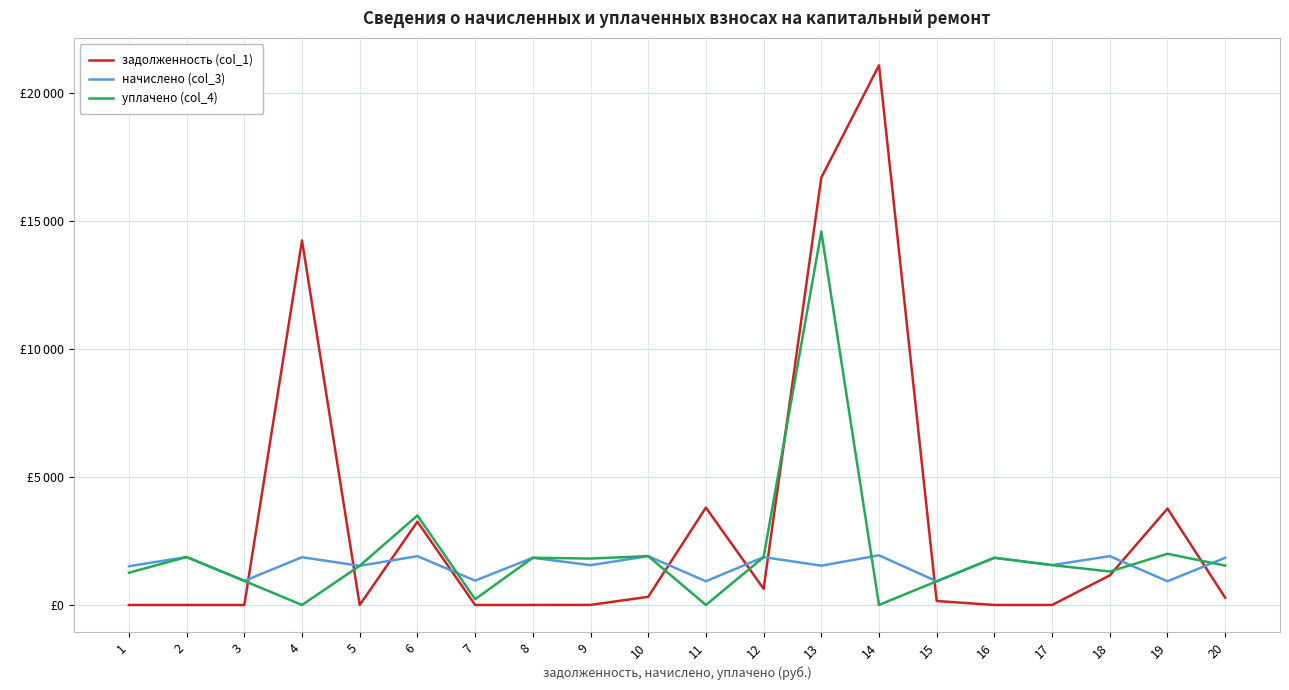

True or false: начислено (col_3) has a value of 1908.0 at 6.

True